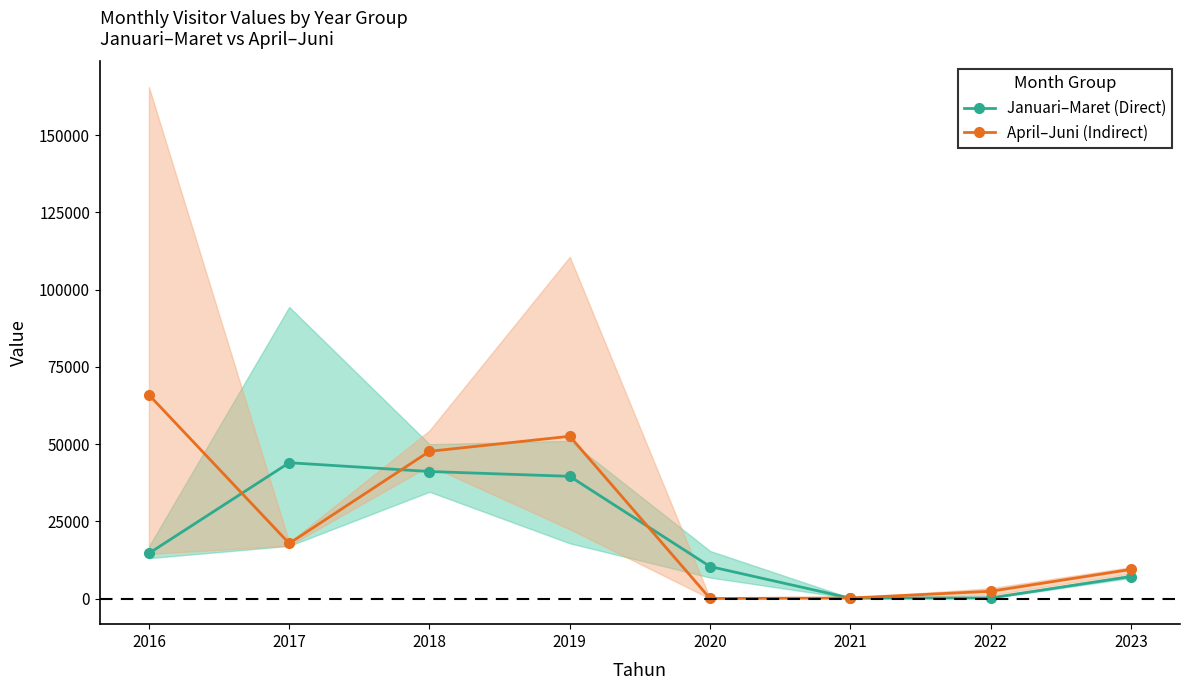

At which category is the sum across all series the highest?

2019